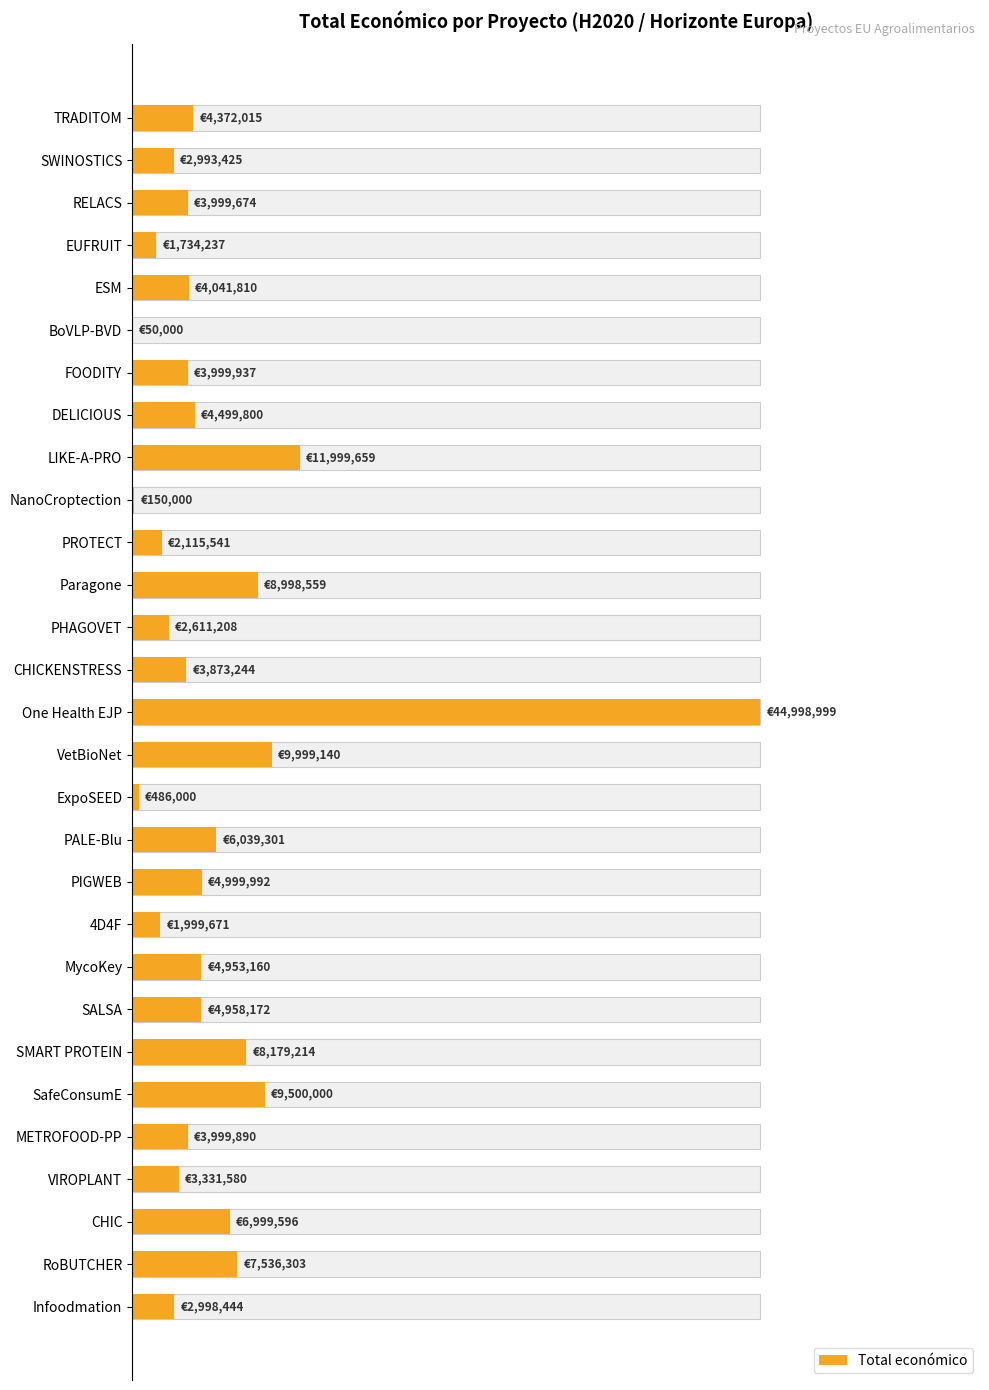

How many series are shown in this chart?

1